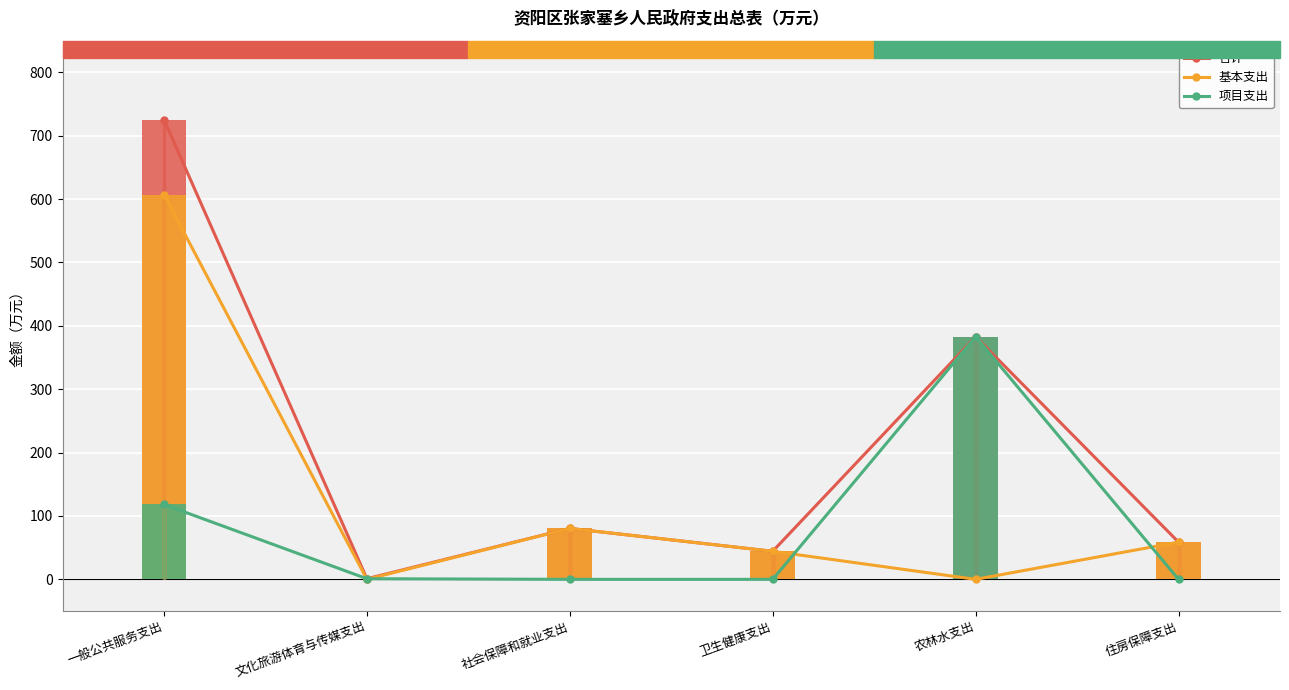

At how many categories does at least one series exceed 671?

1